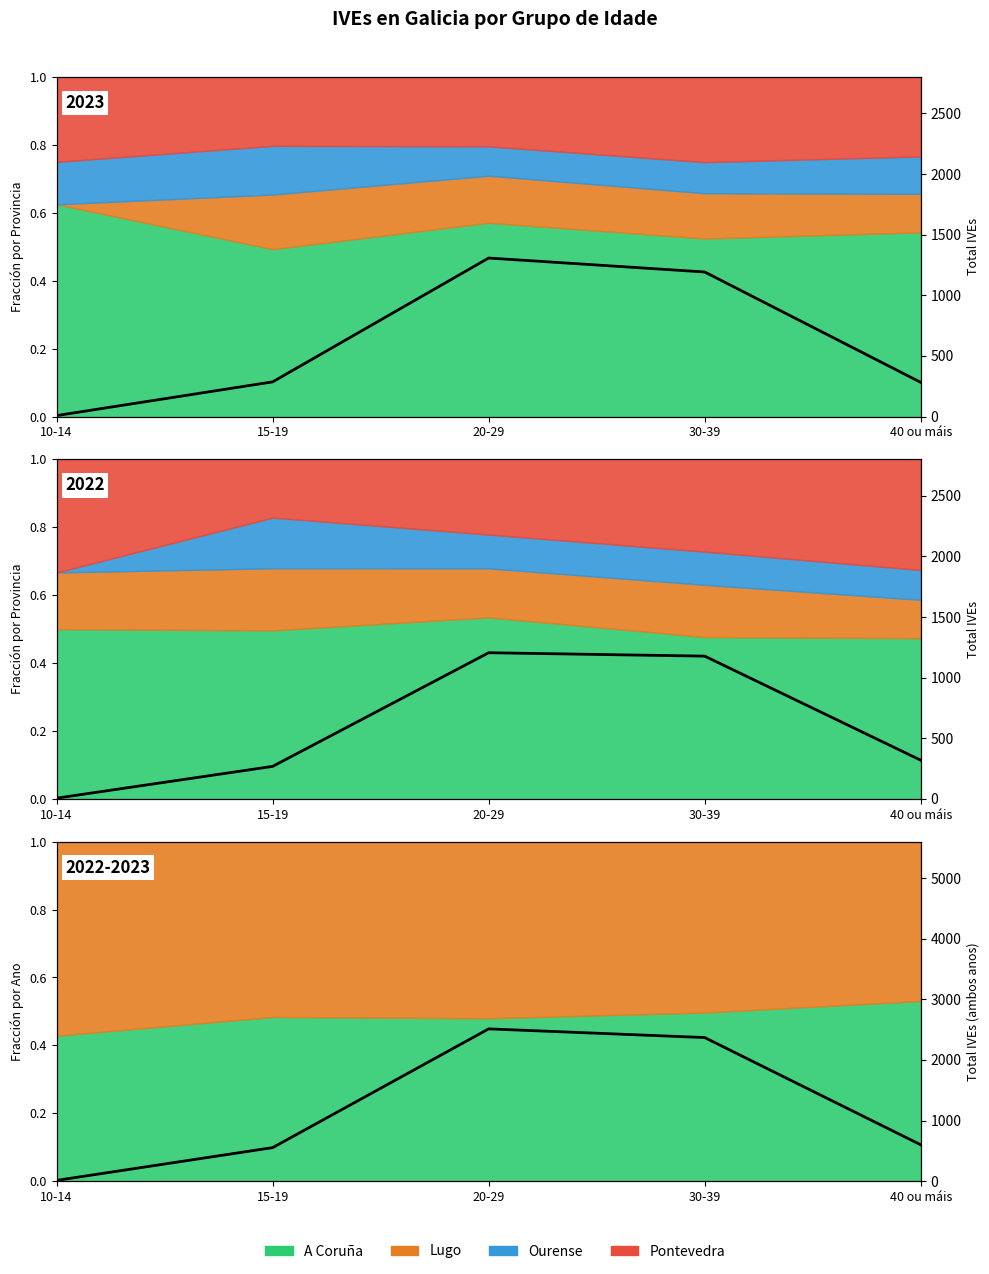

How many data points in Total combinado are above 601?

2